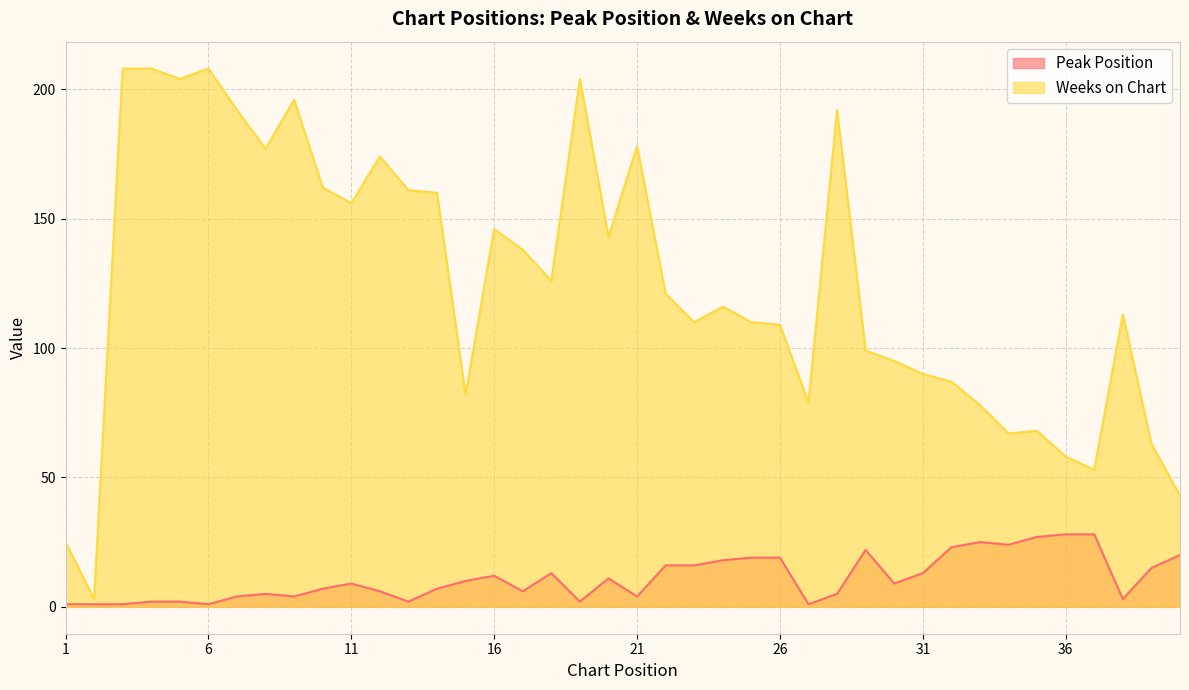

What is the sum of all Peak Position values?

441